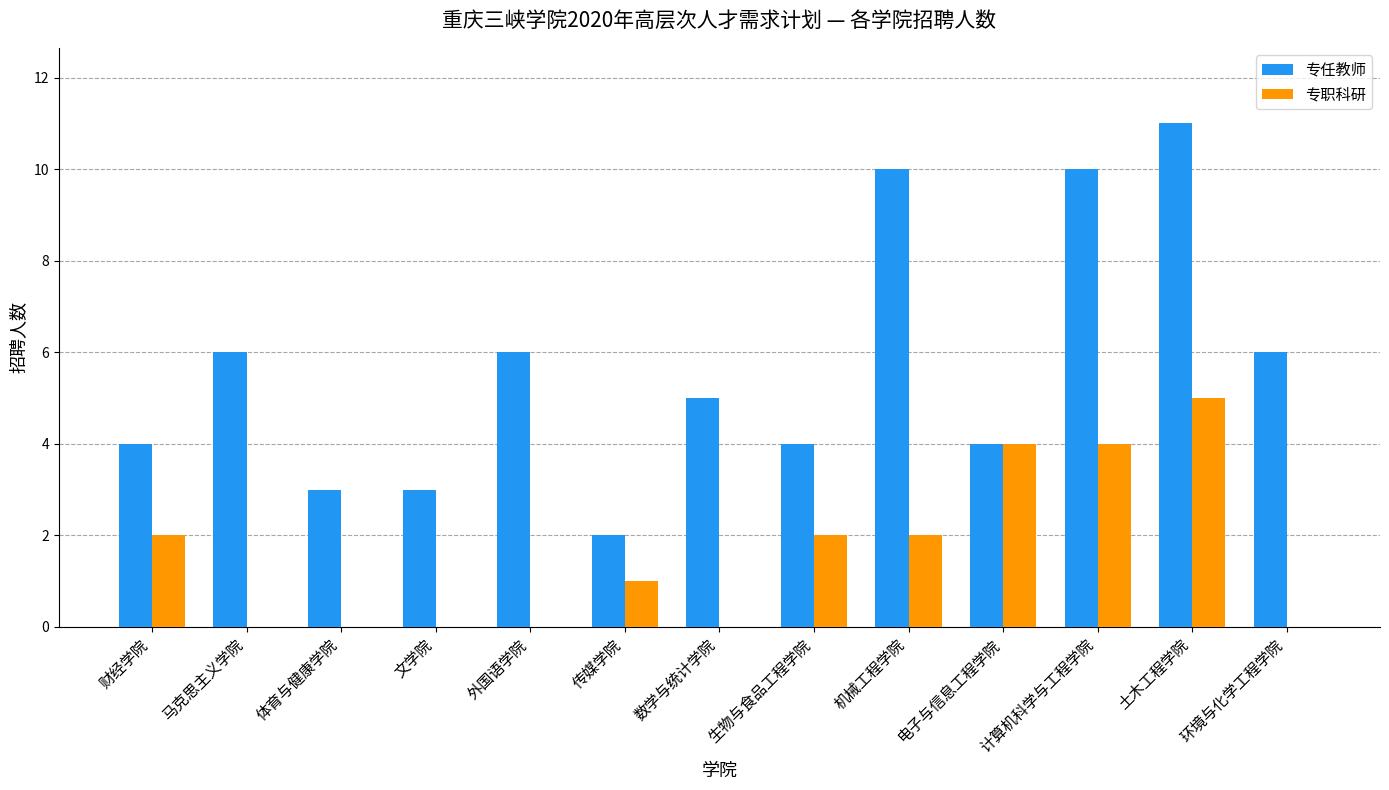

Count the 专职科研 values in the range 0 to 2.

10